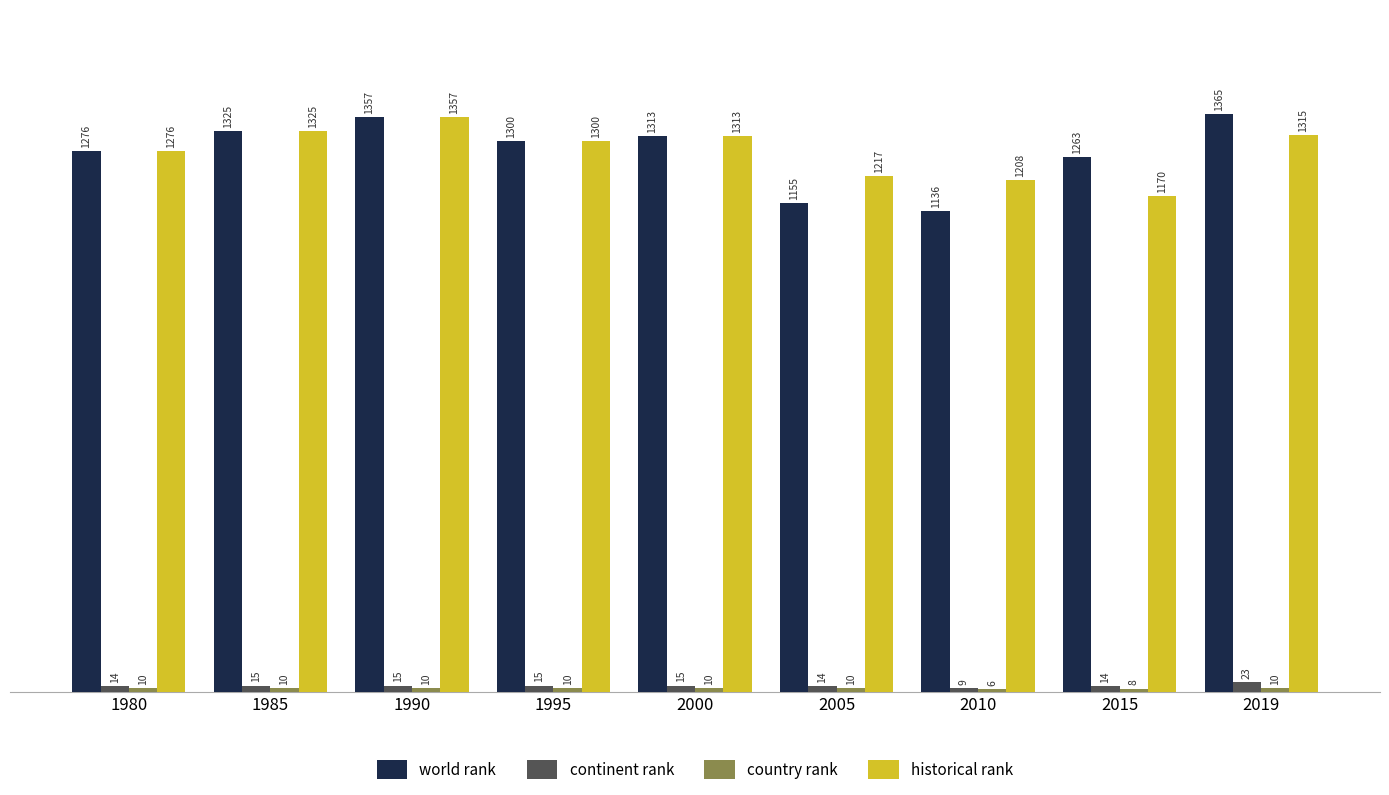

The value of continent rank at 1985 is 15. True or false?

True